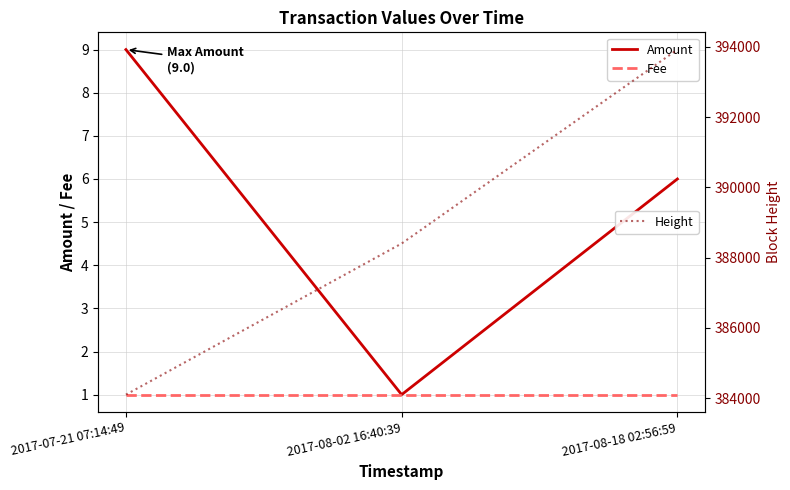

At which label does Height first exceed 388401?

2017-08-18 02:56:59